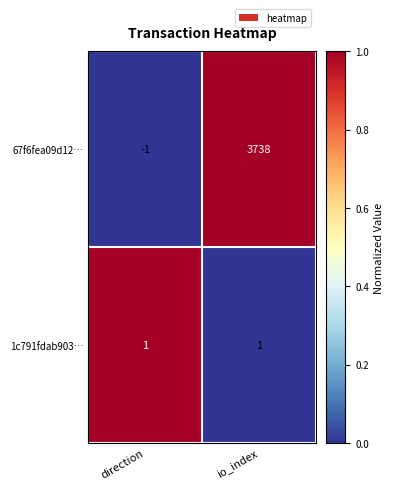

Which series has the widest spread of values?

67f6fea09d12…